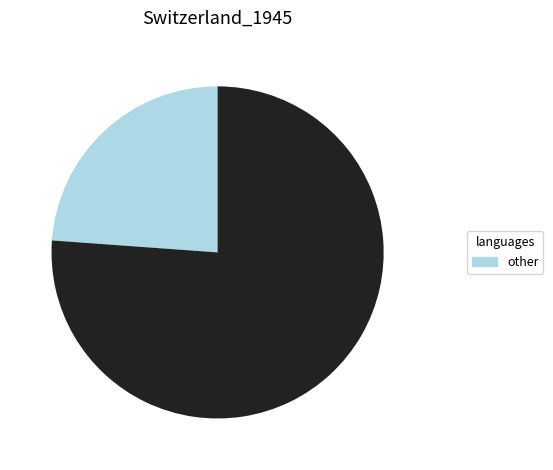

How many slices are in this pie chart?

2